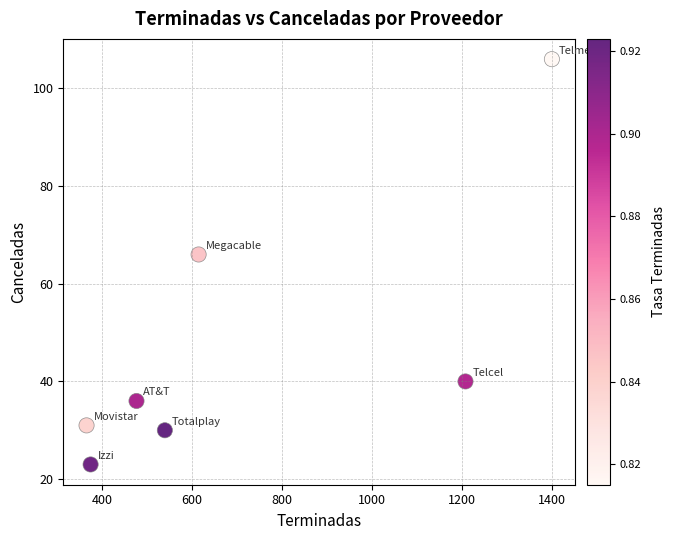

What is the average Y value?

47